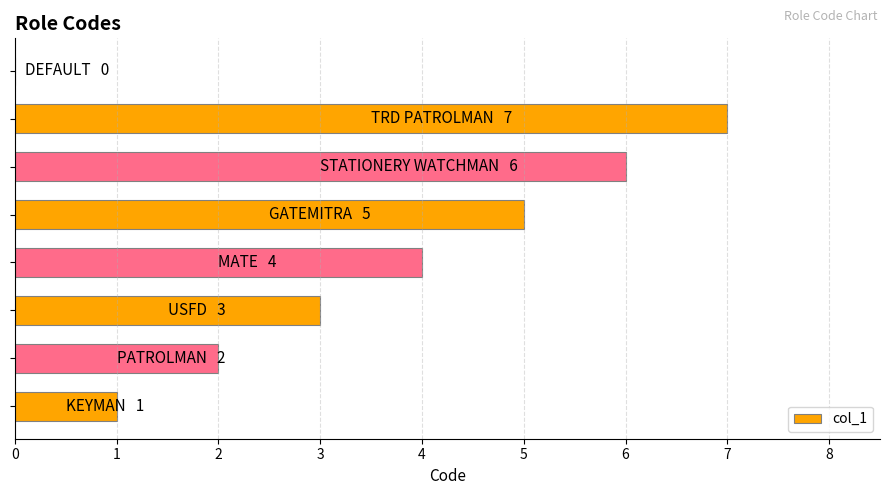

What is the sum of all values?

28